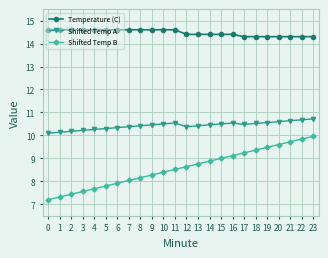

Is it true that Shifted Temp B equals 7.6 at 3?

True